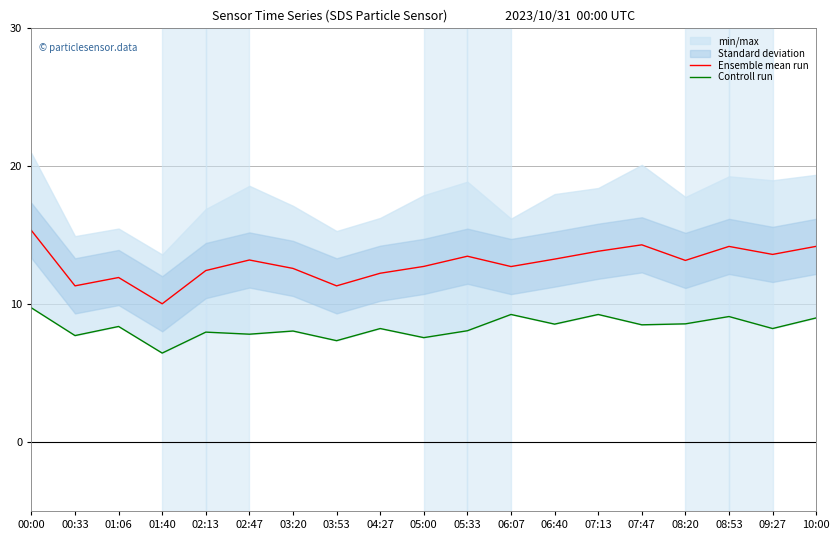

Is it true that Ensemble mean run equals 3.6 at 03:20?

False